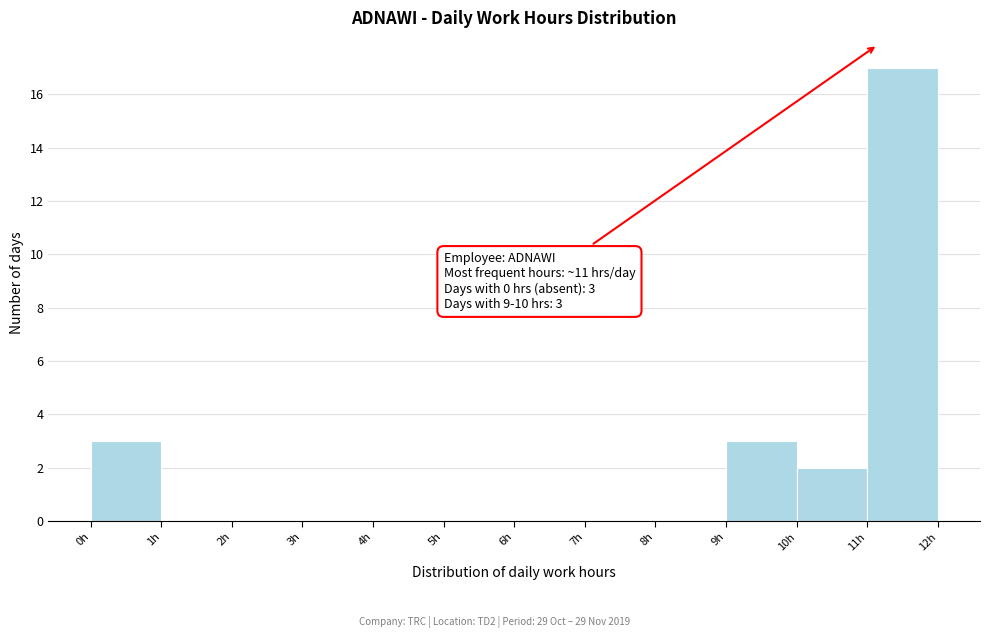

Over which range of the x-axis is the bar tallest?

11 to 12